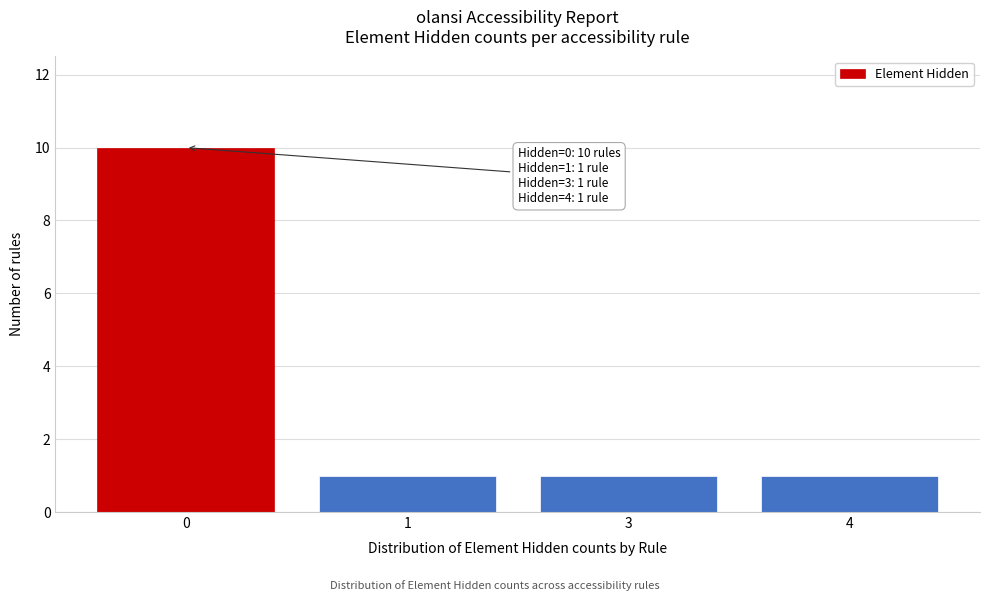

Reading right to left, transcribe all the data shown in this chart.

4=1	3=1	1=1	0=10